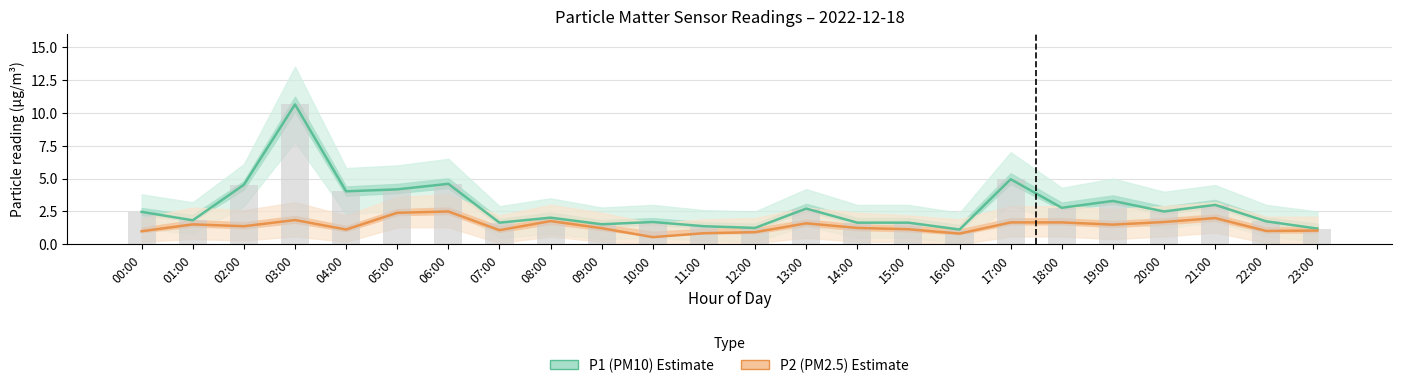

Does the chart contain any negative values?

No